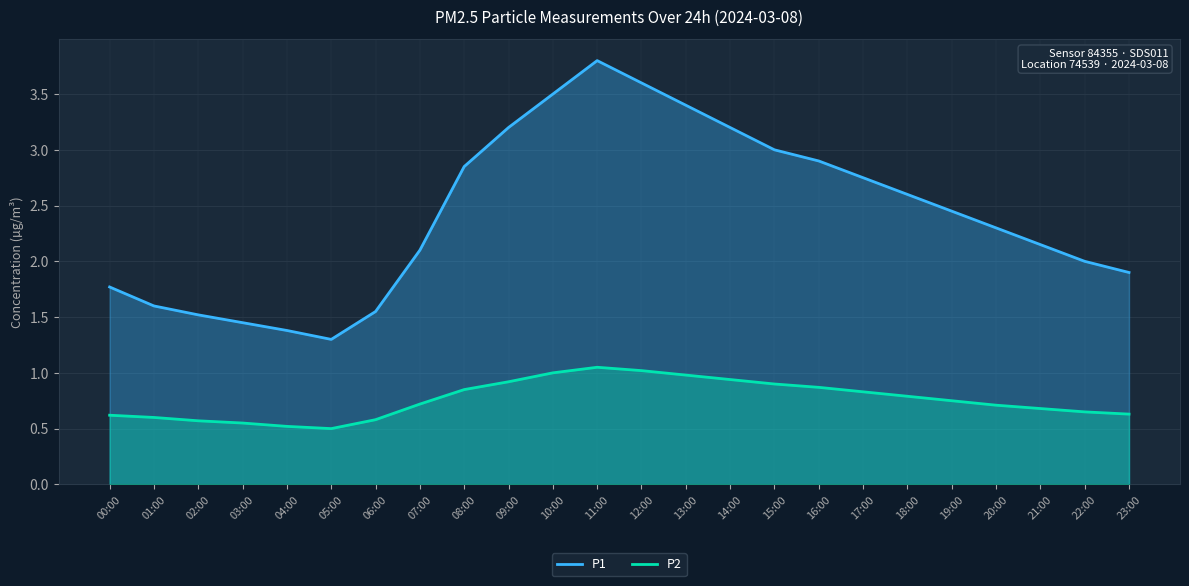

Does the chart display data point markers on the line(s)?

No